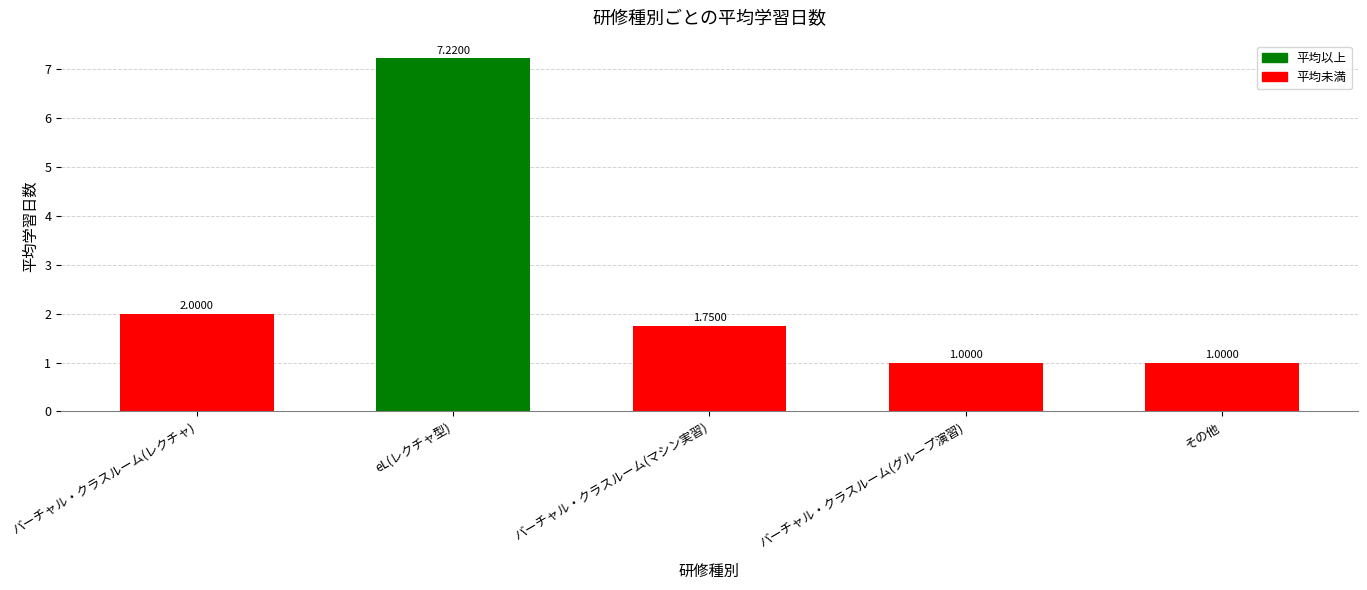

How many bars are there in total?

5